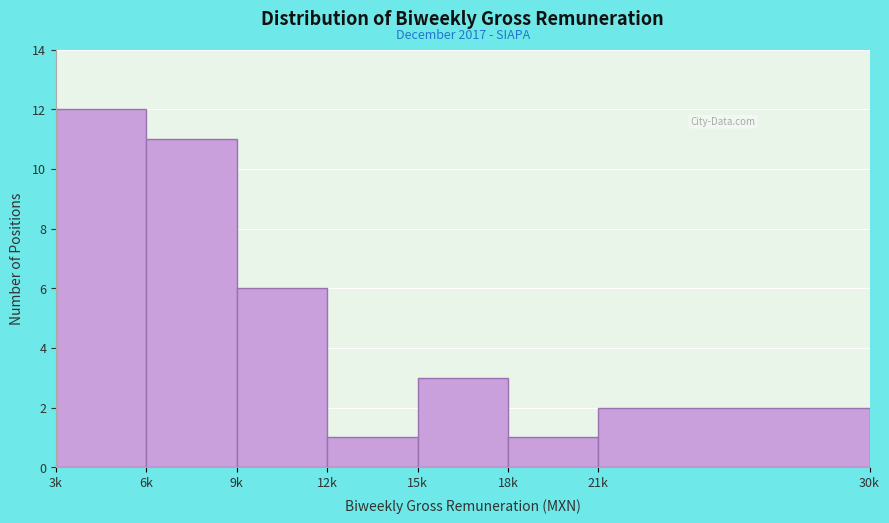

Reading left to right, transcribe all the data shown in this chart.

12	11	6	1	3	1	2